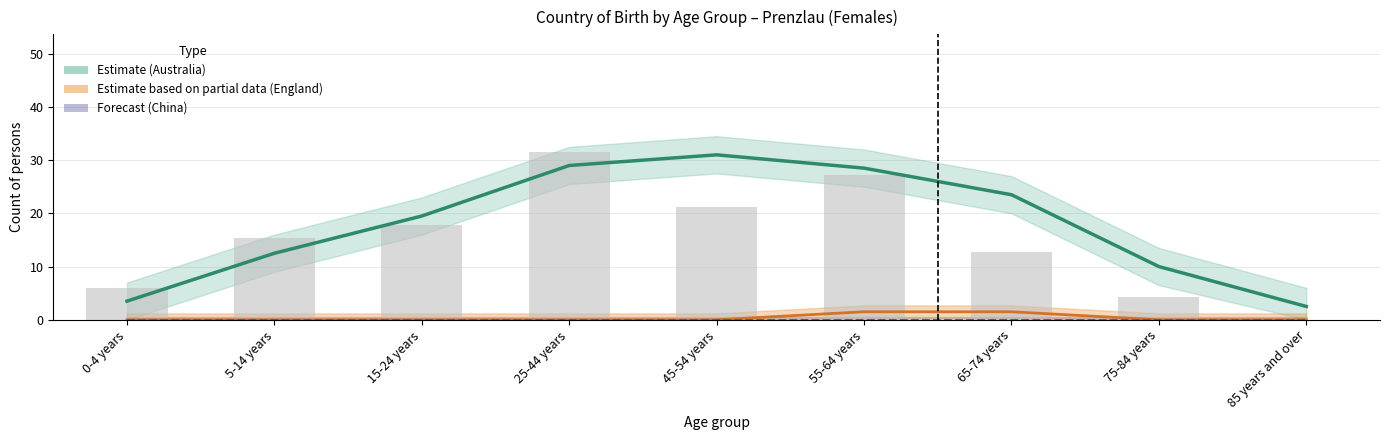

How many data points does each series have?

9